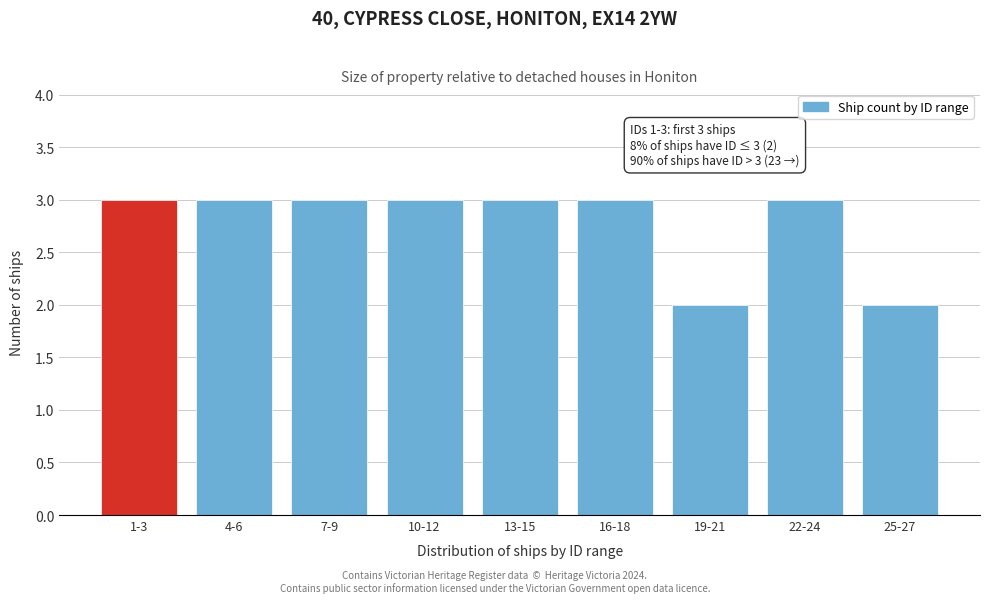

Reading left to right, extract all data points from this chart.

1-3=3	4-6=3	7-9=3	10-12=3	13-15=3	16-18=3	19-21=2	22-24=3	25-27=2